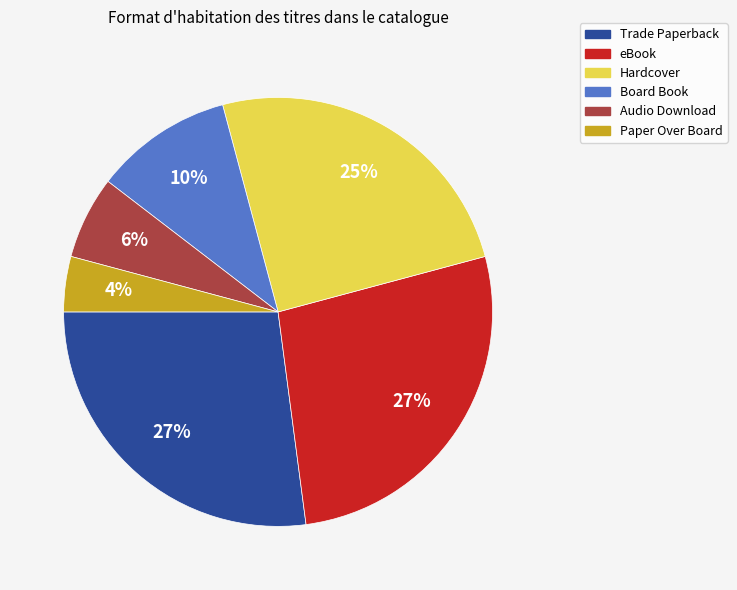

Is it true that Trade Paperback is 38% of the pie?

False